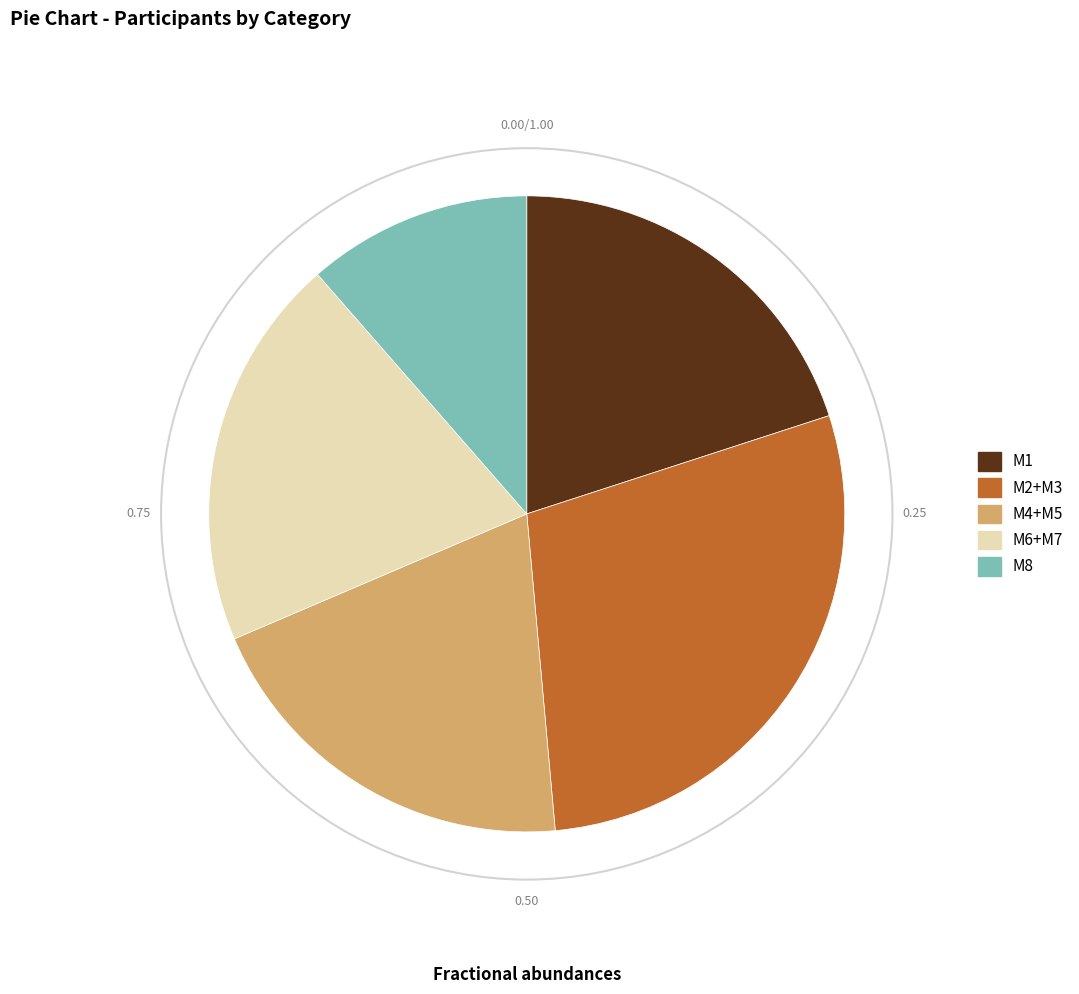

What is the ratio of the value at M8 to the value at M4+M5?

0.6